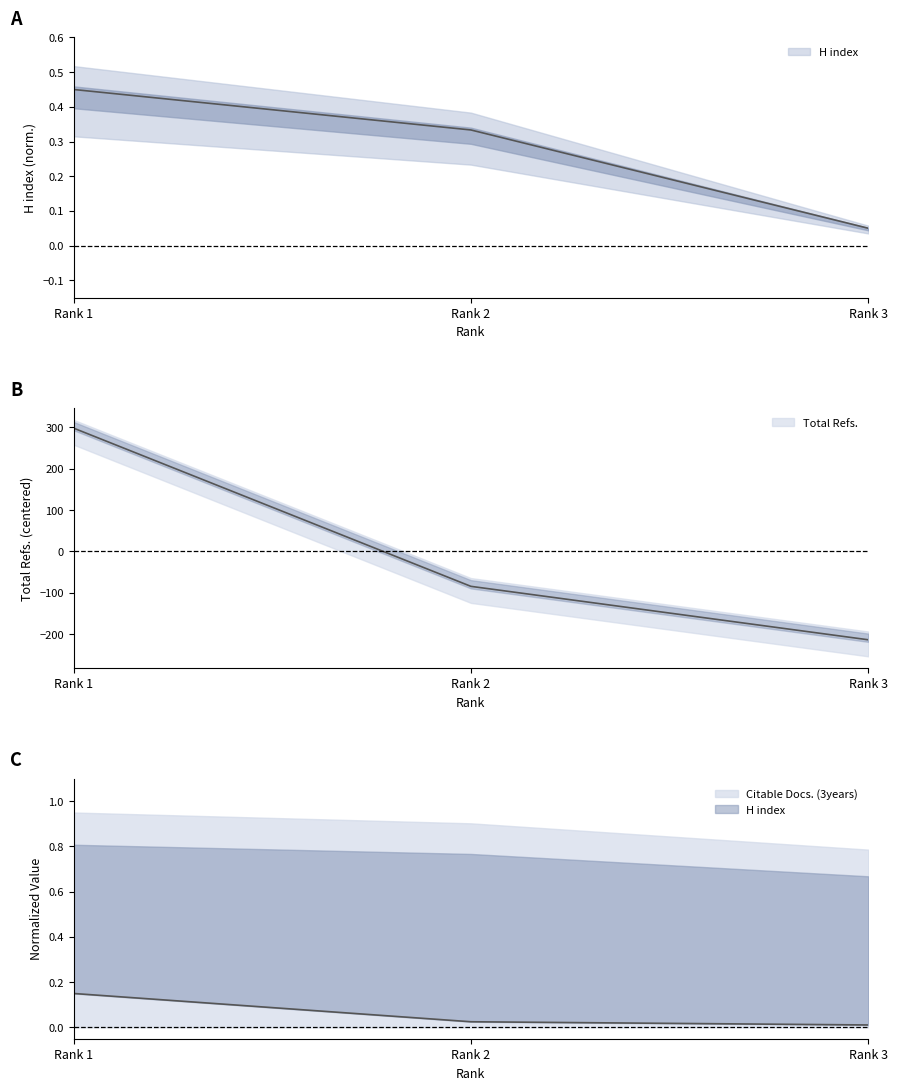

Is the value of H index at Rank 2 greater than the value of Citable Docs. (3years) at Rank 3?

Yes